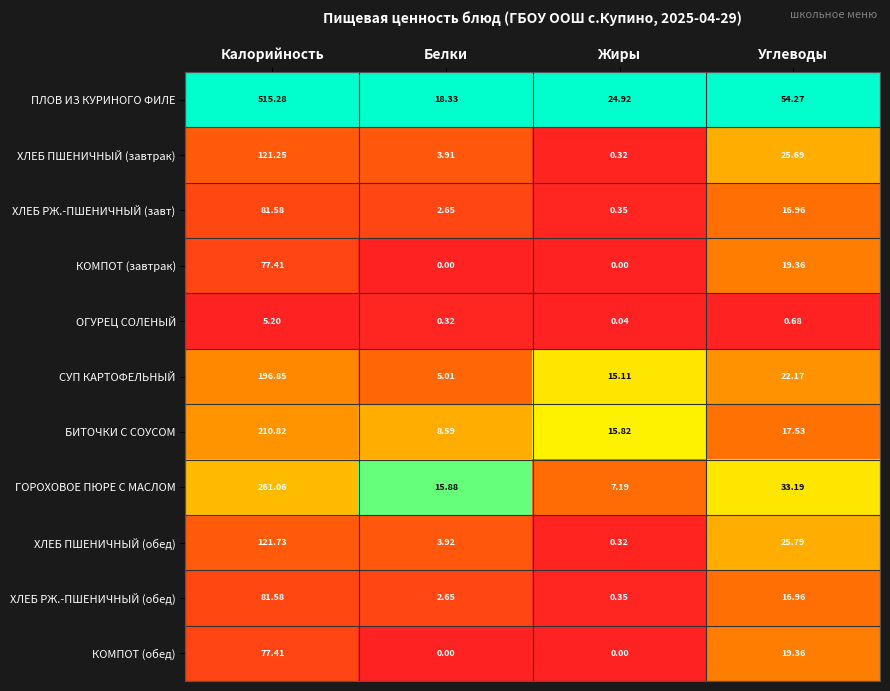

Which category has the highest value in the СУП КАРТОФЕЛЬНЫЙ series?

Калорийность